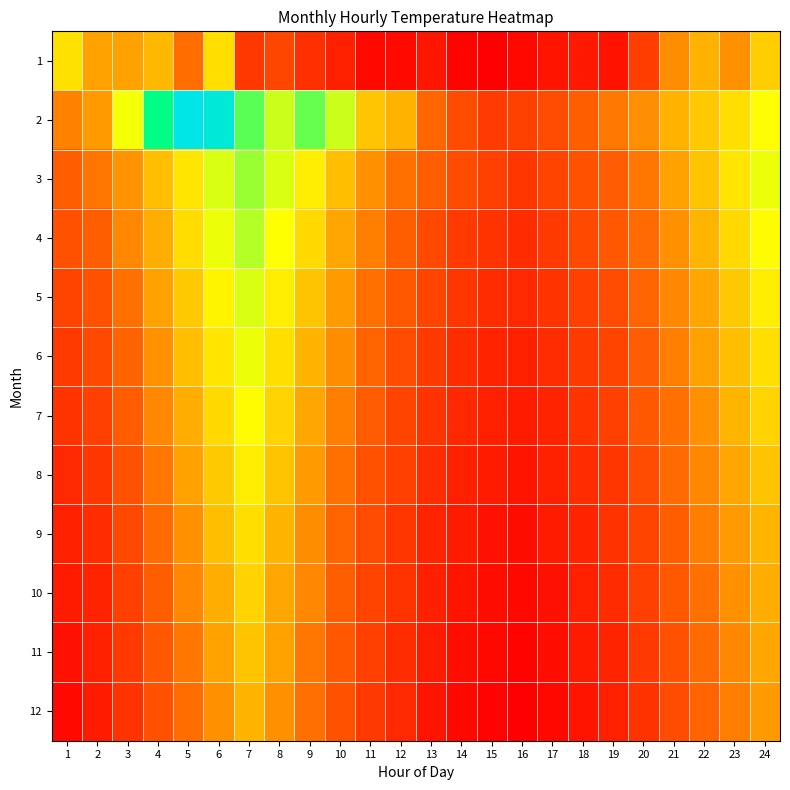

Which has a higher value, 9 or 2?

2